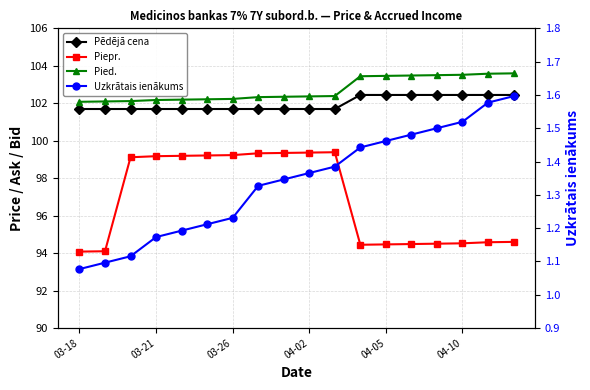

Does the chart display data point markers on the line(s)?

Yes